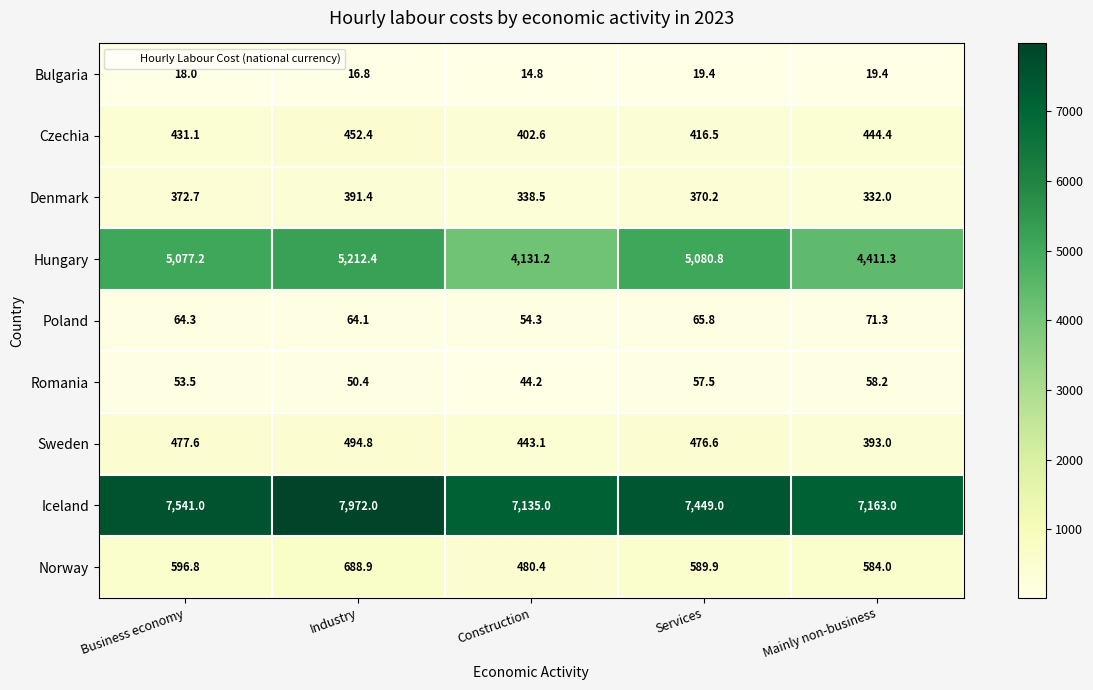

Which series has the widest spread of values?

Hungary